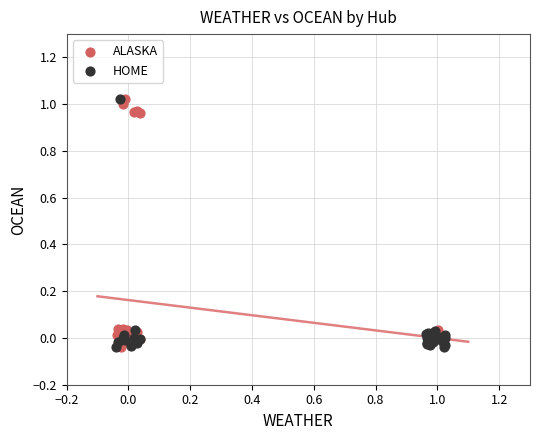

What are all the series names shown in the legend?

ALASKA, HOME